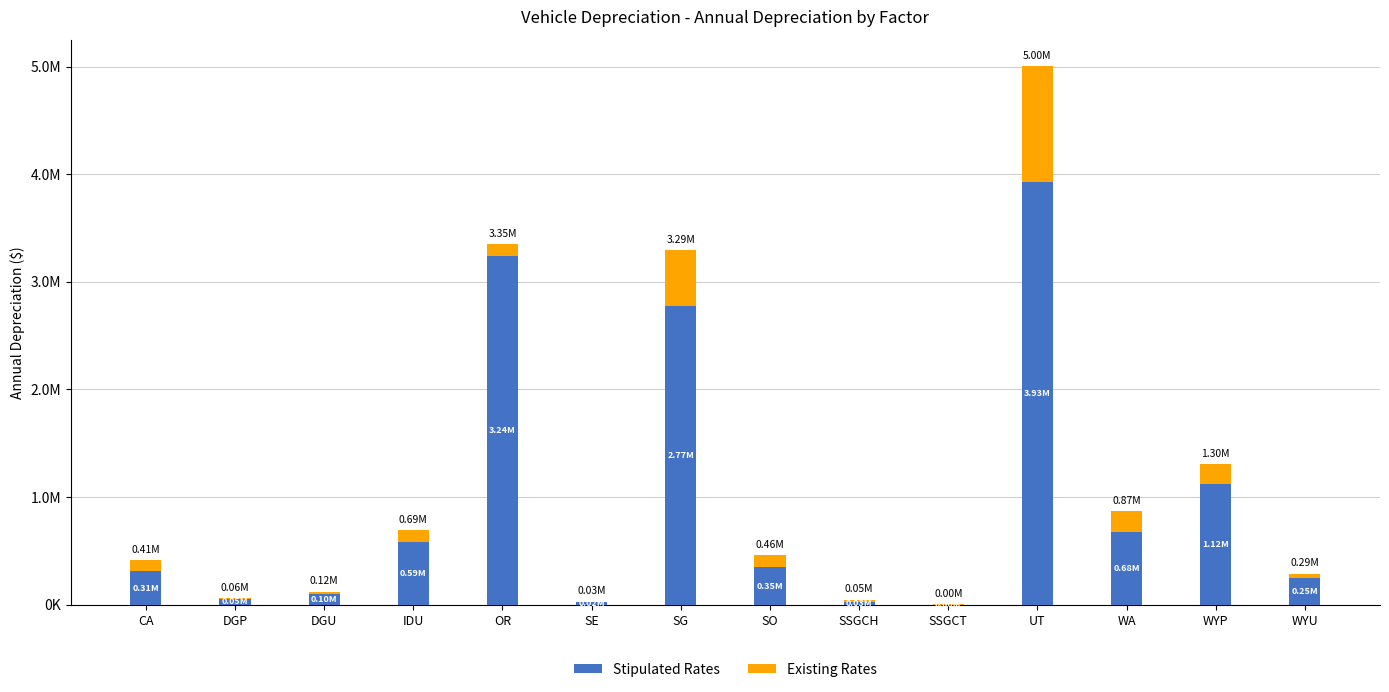

At which category is the sum across all series the highest?

UT